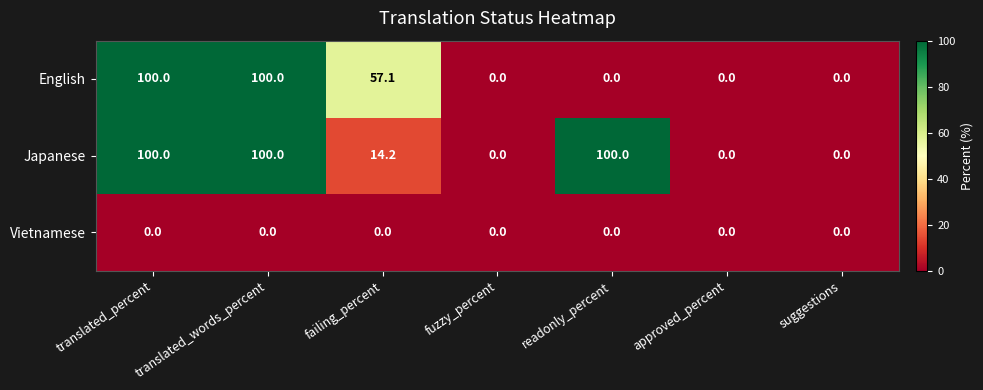

Rank the series by their average value, from lowest to highest.

Vietnamese, English, Japanese